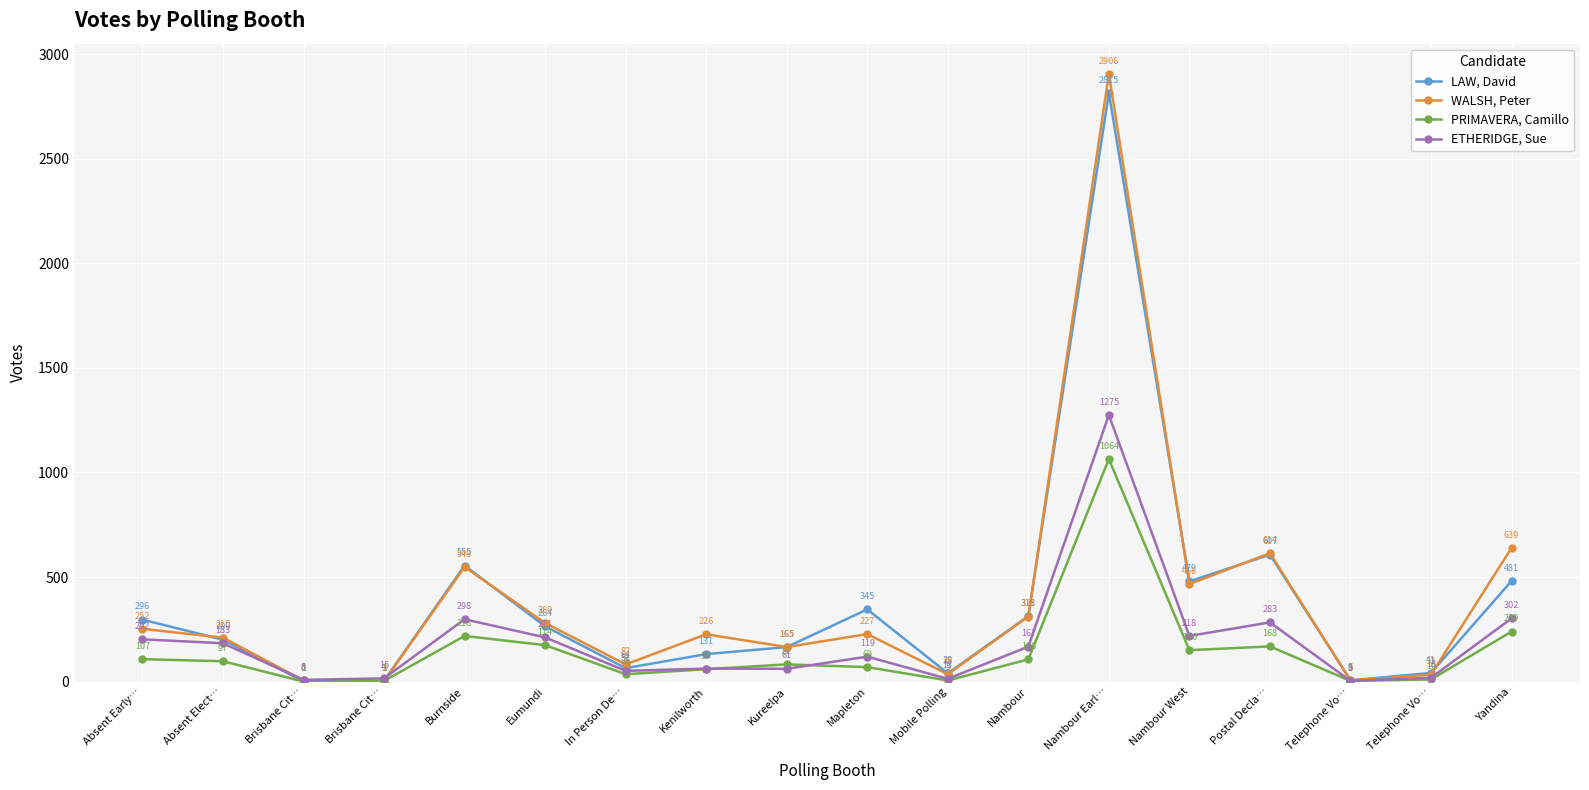

Does the chart have visible grid lines?

Yes